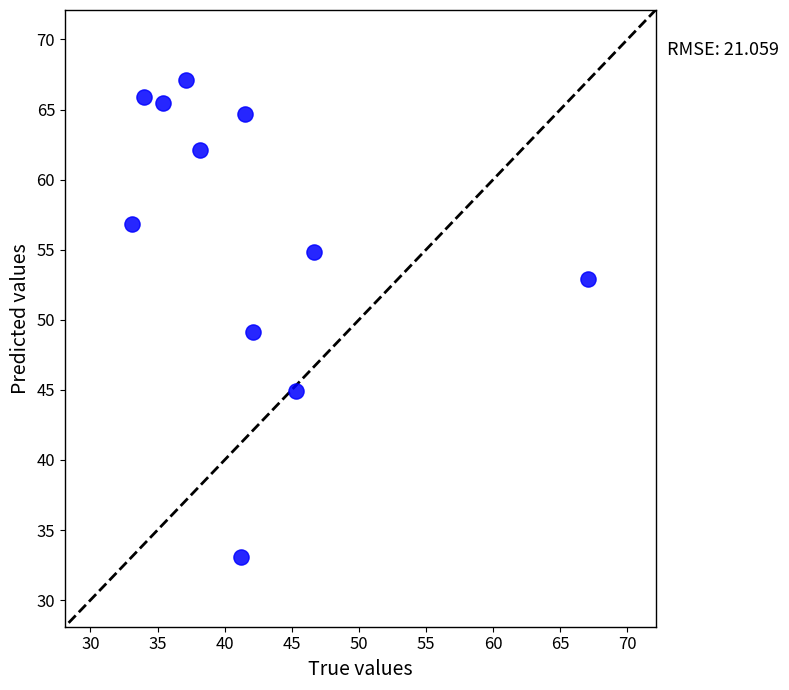

What Y value in the scatter plot is closest to 50?

49.1